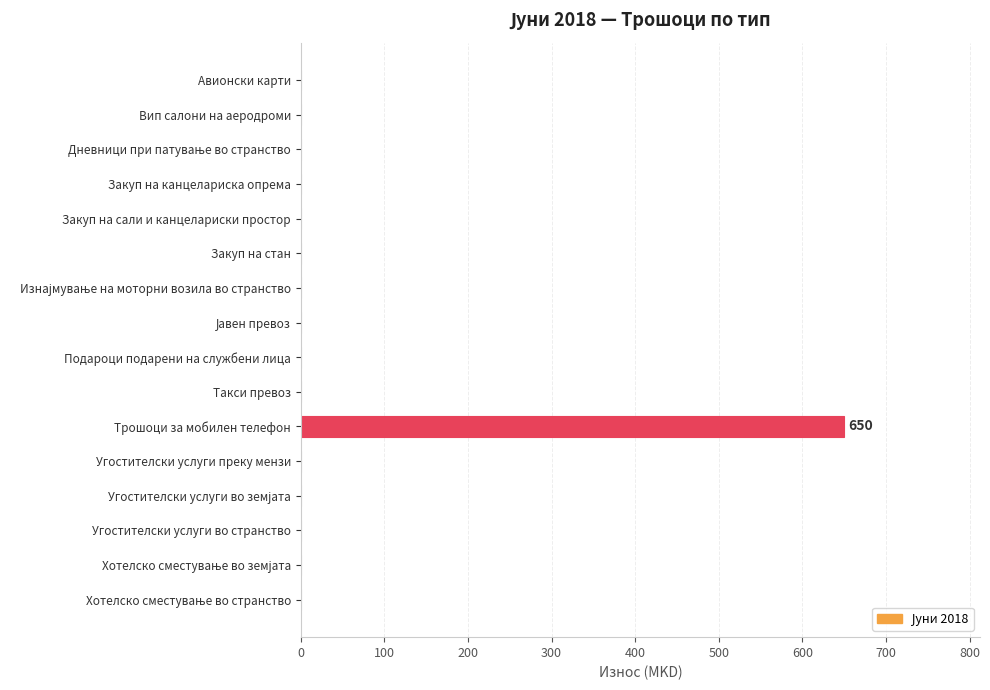

Which category has the highest value across all series?

Трошоци за мобилен телефон